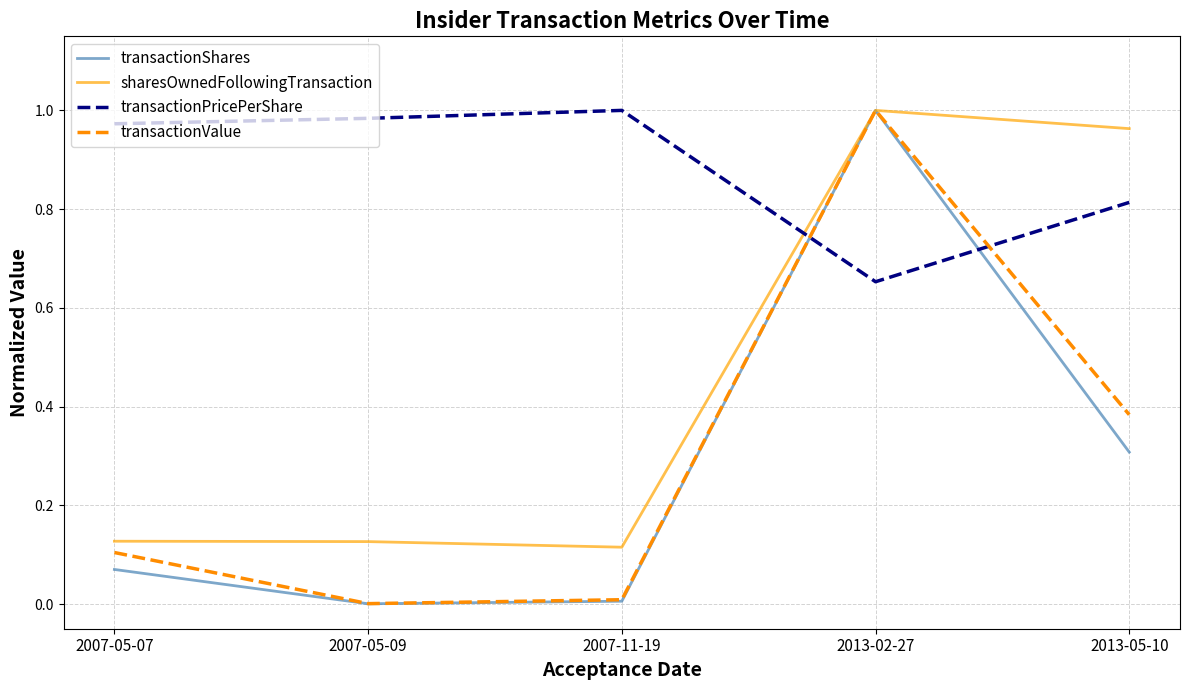

The value of transactionValue at 2007-05-09 is 0.0. True or false?

True